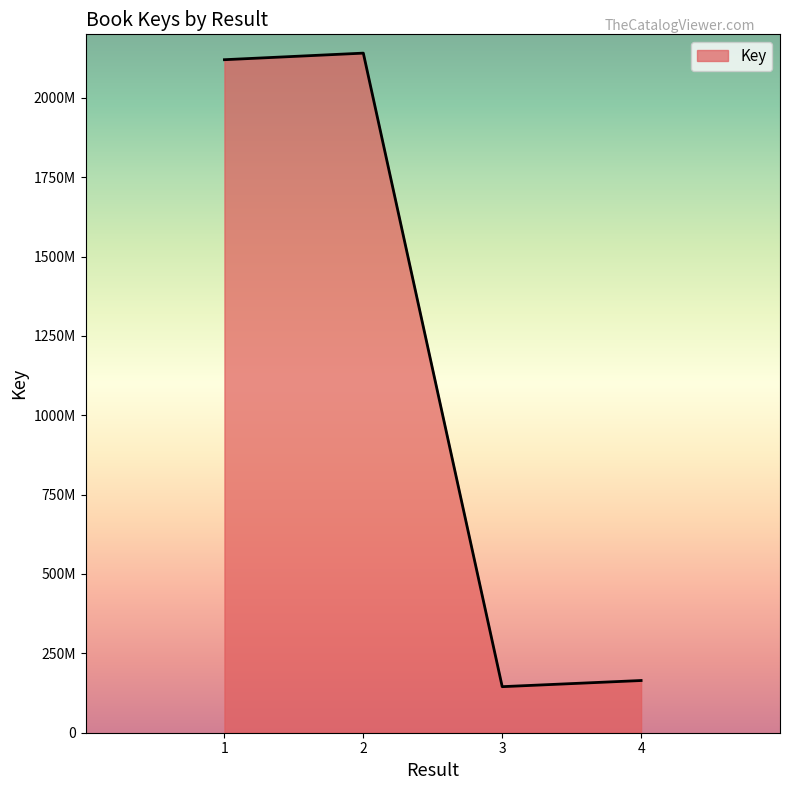

Rank the categories by value from highest to lowest.

2, 1, 4, 3